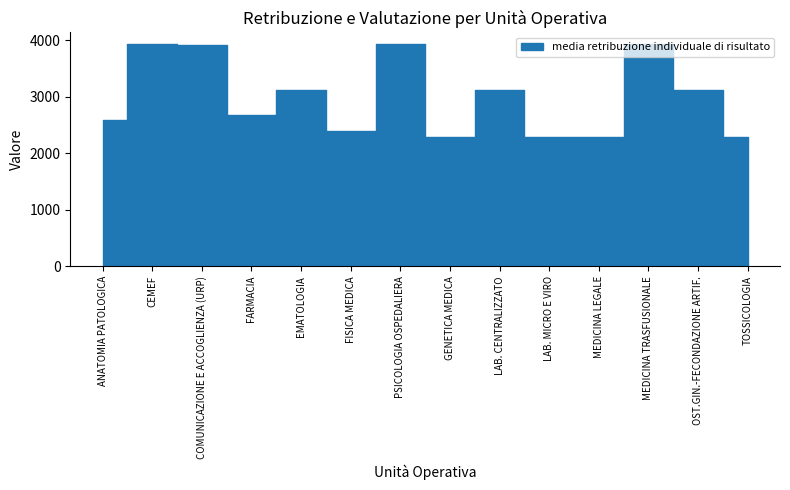

At which category is the sum across all series the highest?

PSICOLOGIA OSPEDALIERA